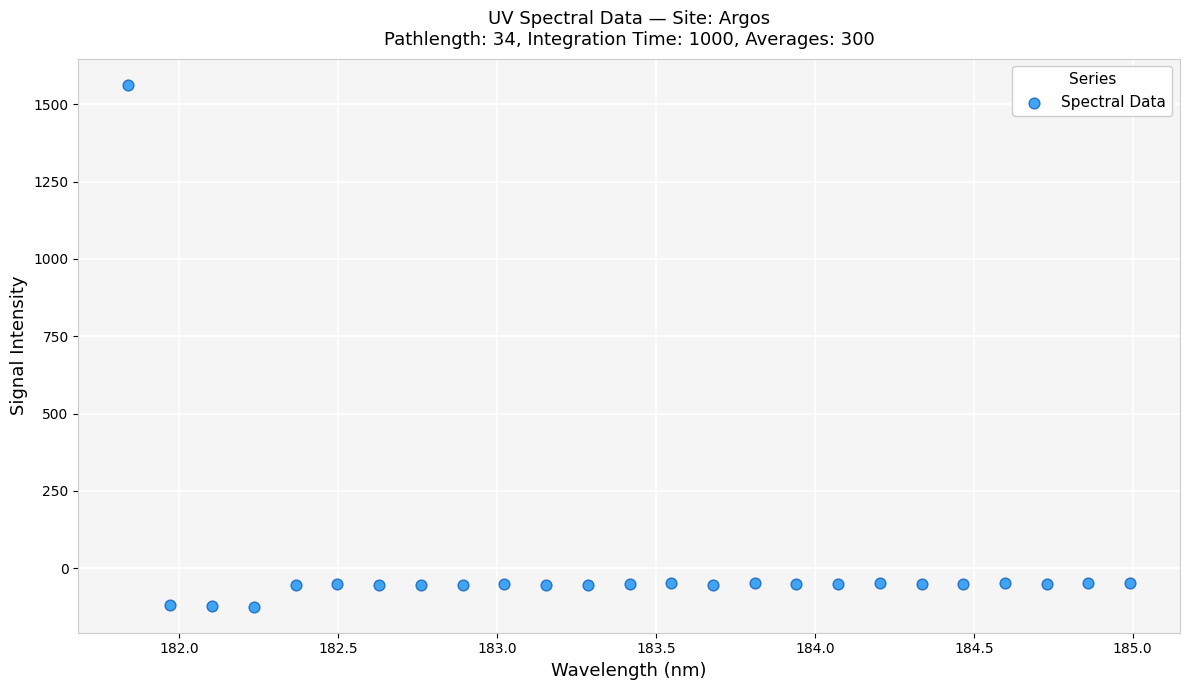

What is the range of Y values (max minus min)?

1687.1